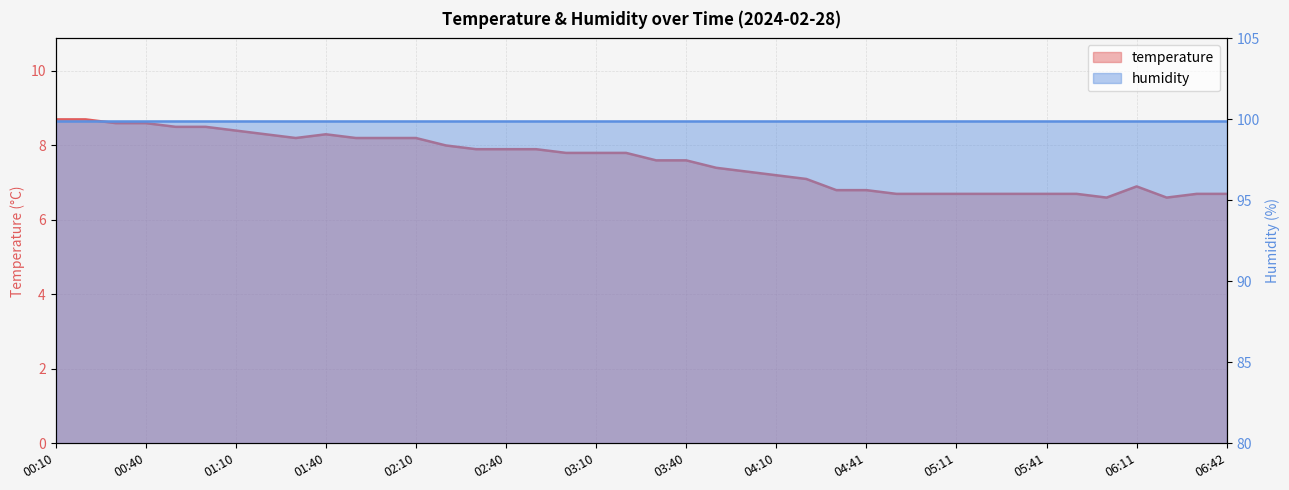

What is the label of the 6th point from the left?

01:00